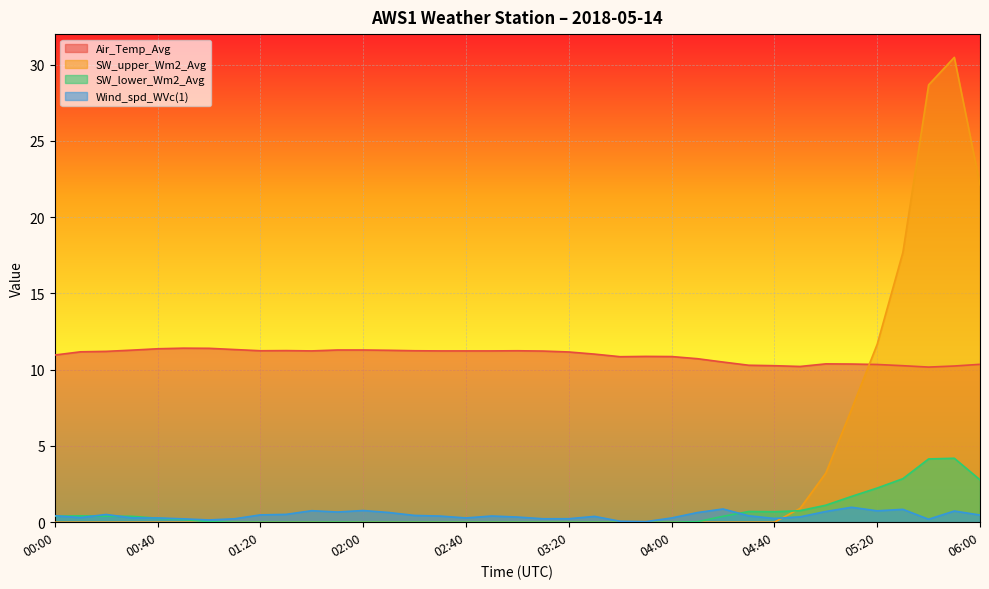

Is it true that Air_Temp_Avg equals 10.9 at 03:50?

True